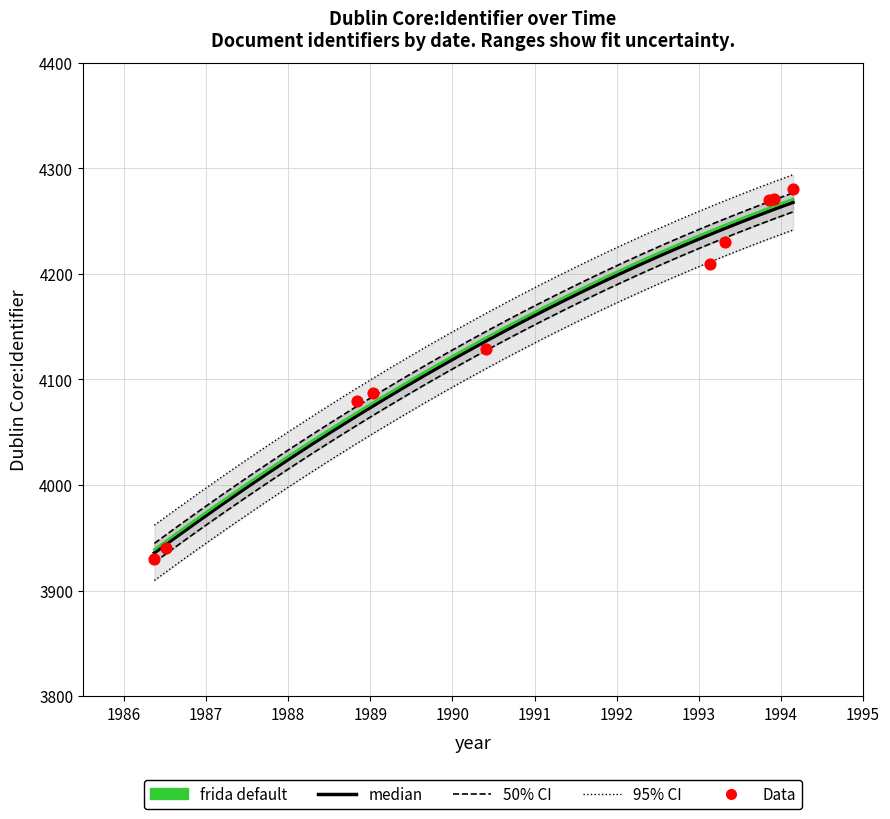

What is the ratio of the value at 1993-02-18 to the value at 1986-05-16?

1.1